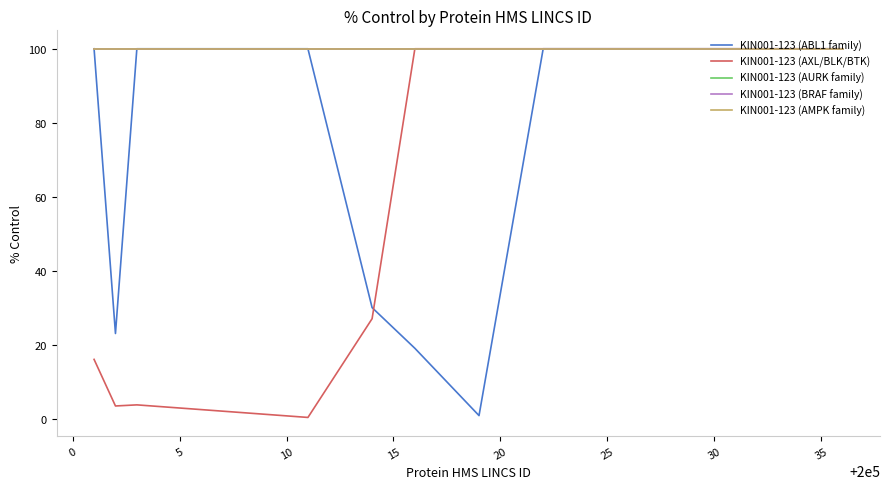

Does the chart have visible grid lines?

No